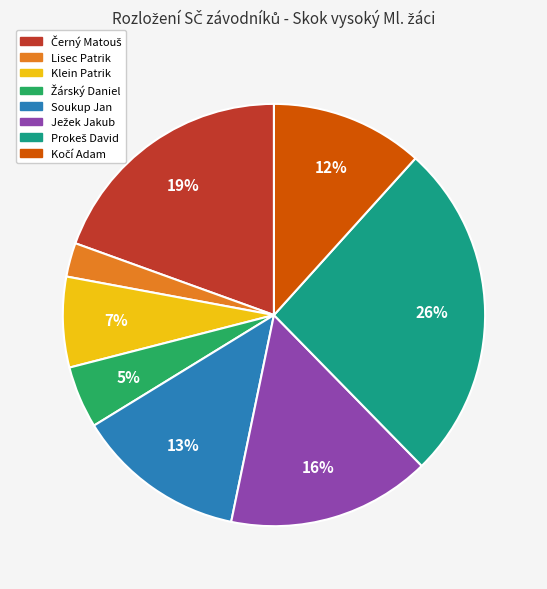

Is it true that Klein Patrik is 17% of the pie?

False